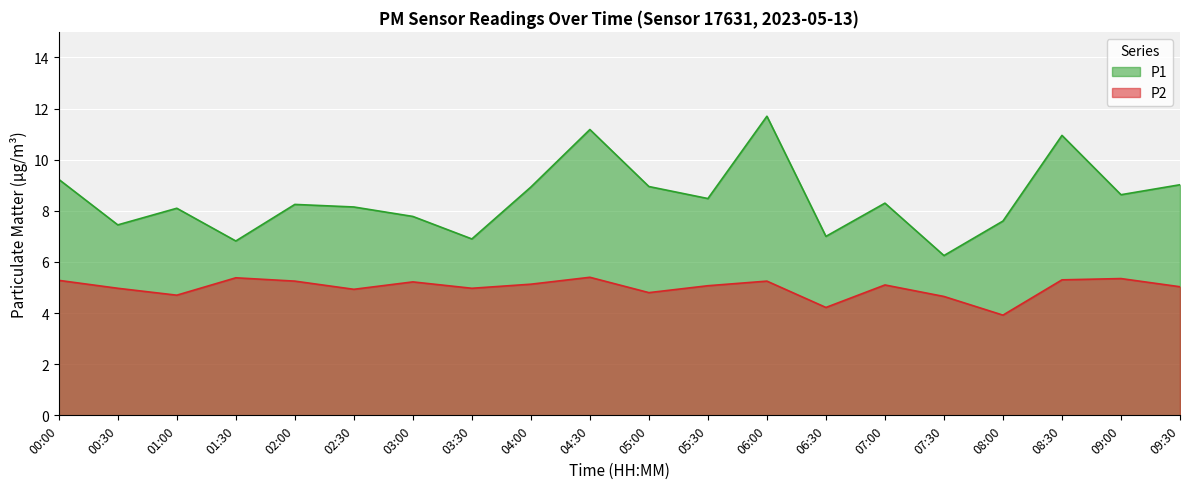

At how many categories does at least one series exceed 8?

13